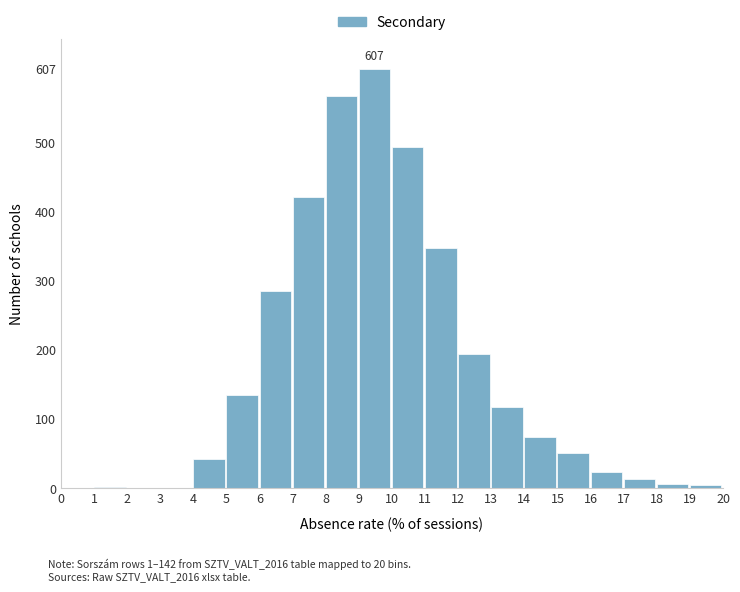

What is the sum of all values?

3390